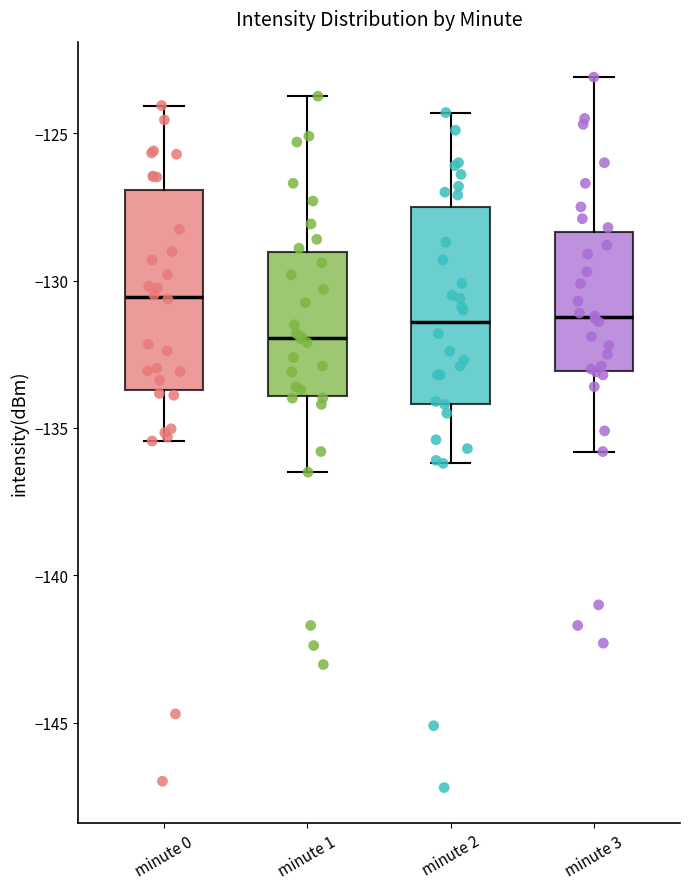

Which box has the lowest median line?

minute 1